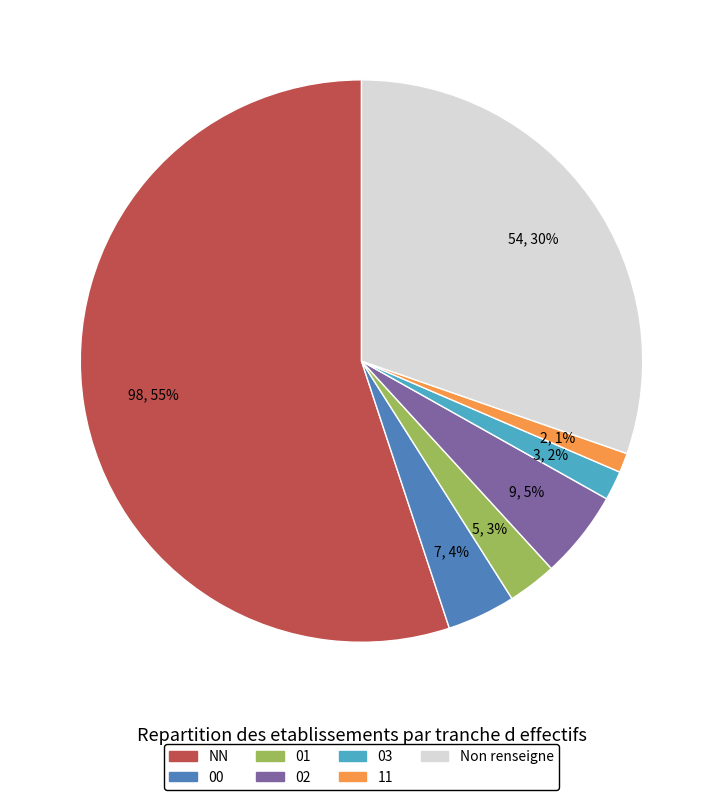

To the nearest percent, what portion does NN represent?

55%